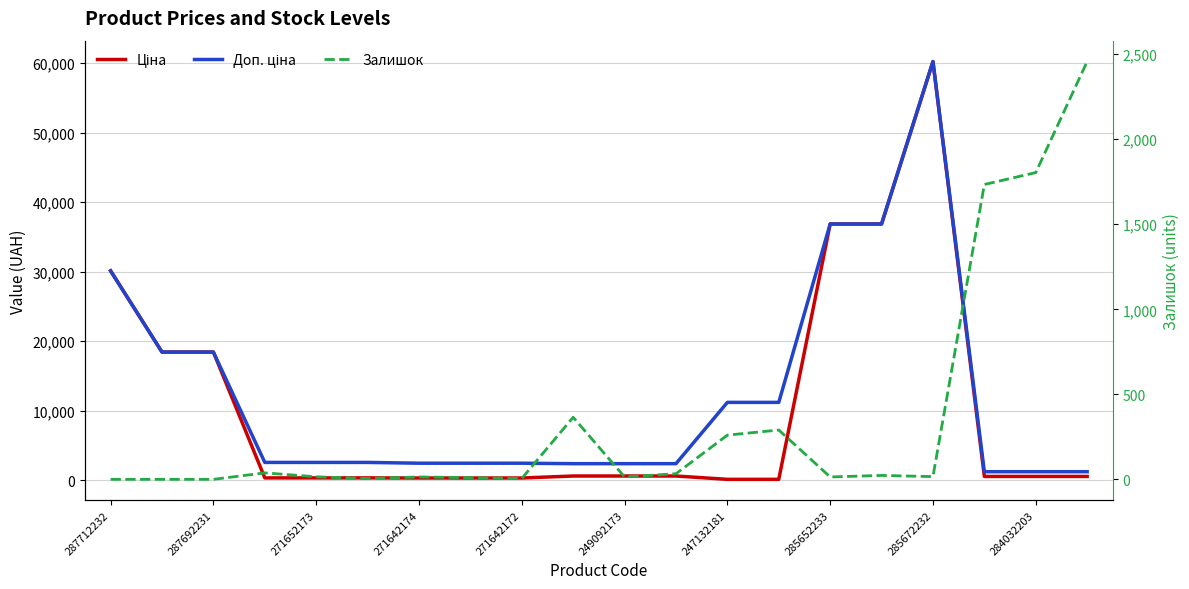

The Залишок series shows 21.5 at 249092173. True or false?

False